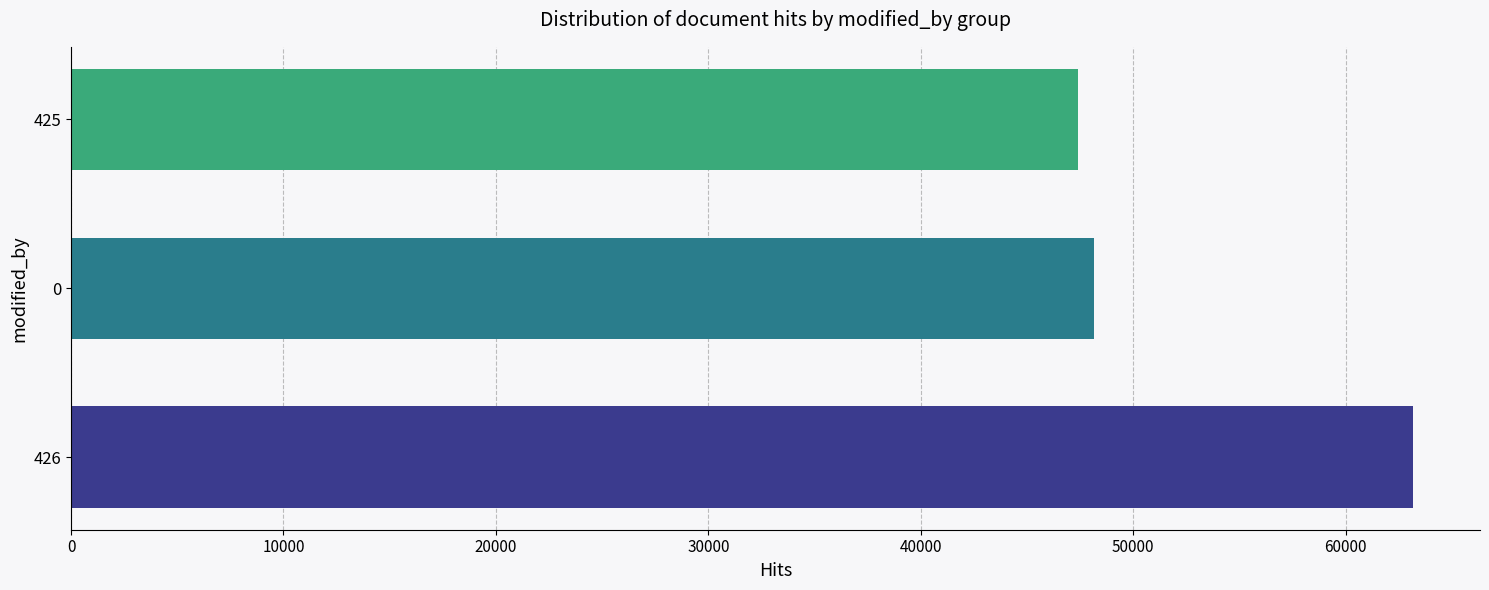

Reading bottom to top, transcribe all the data shown in this chart.

63162	48138	47376